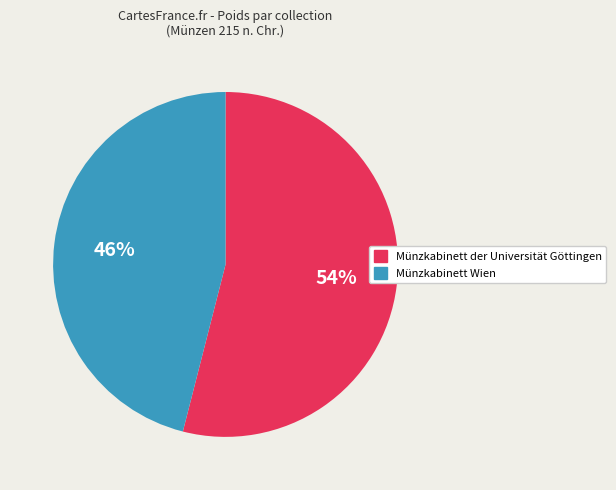

Is it true that Münzkabinett Wien is 59% of the pie?

False